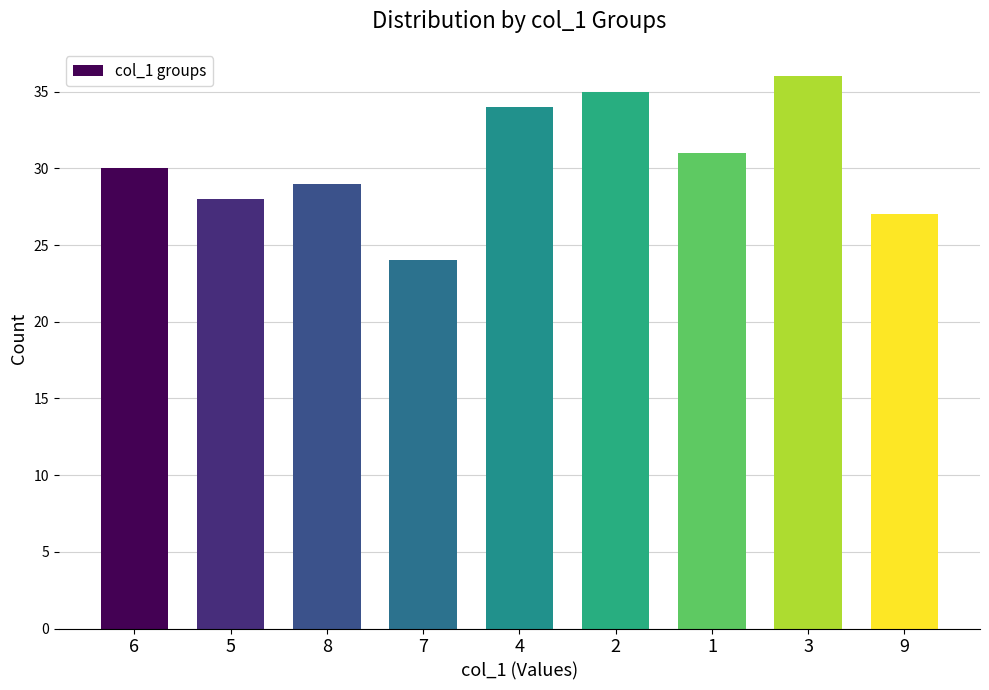

What is the approximate value at 1?

31